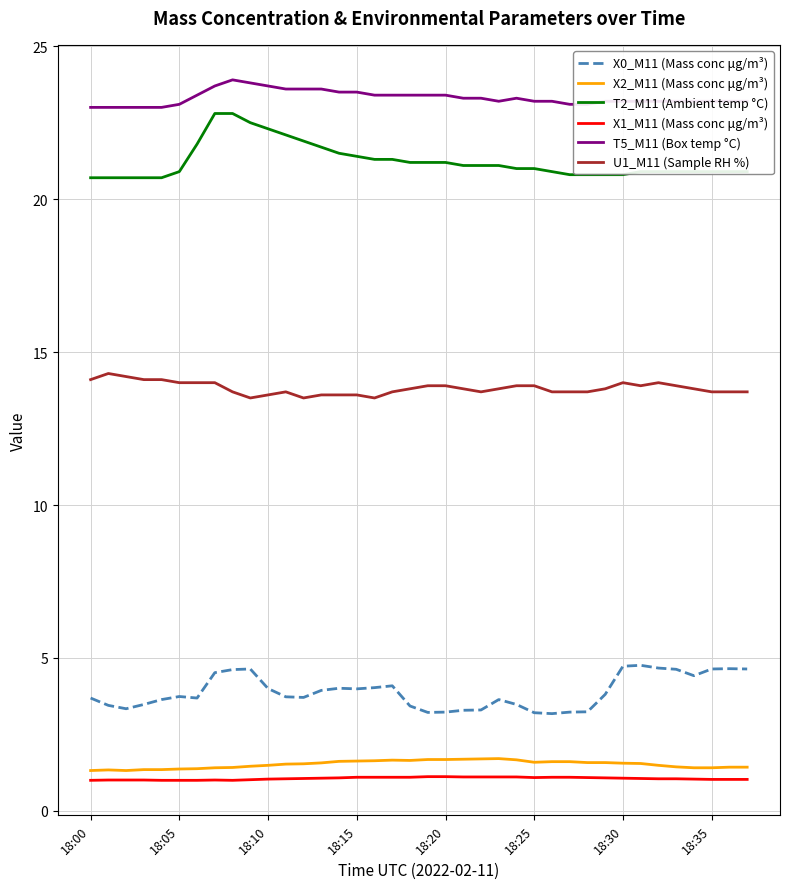

True or false: T5_M11 (Box temp °C) and X0_M11 (Mass conc μg/m³) cross at least once.

False